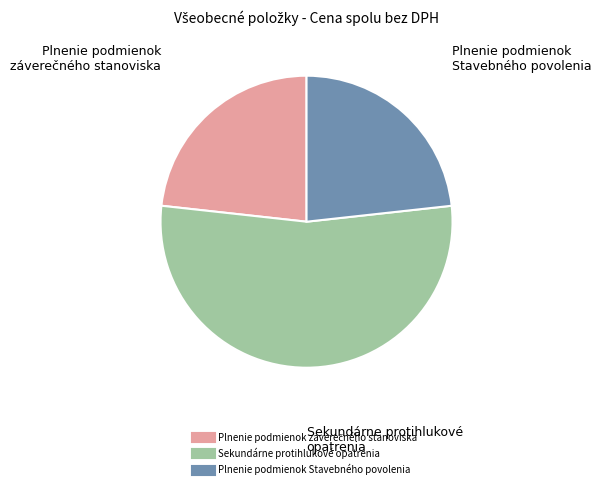

Count the number of slices in the pie.

3